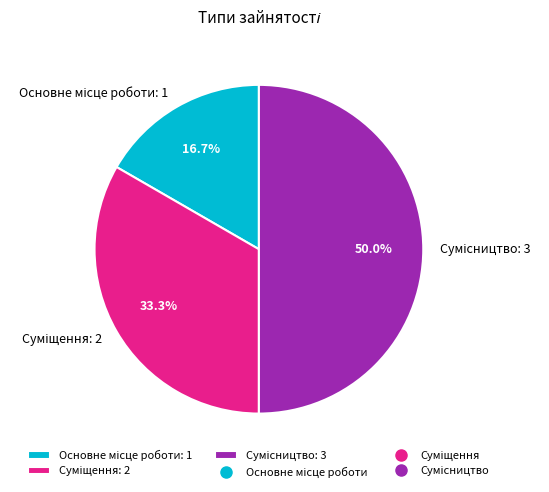

To the nearest percent, what is the average slice percentage?

33%